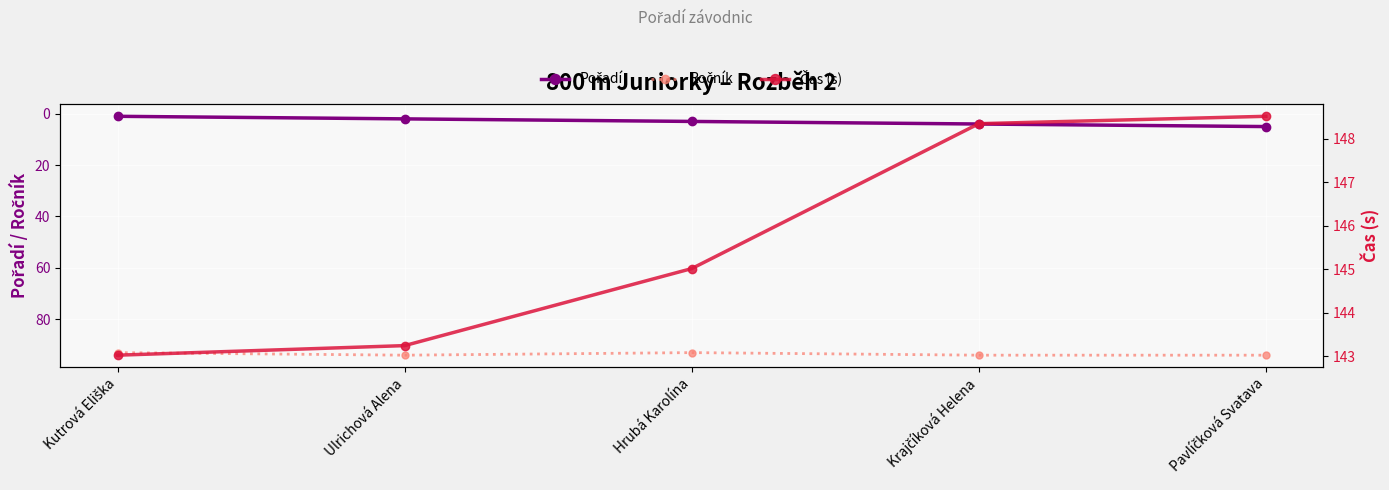

What is the label of the 3rd point from the left?

Hrubá Karolína